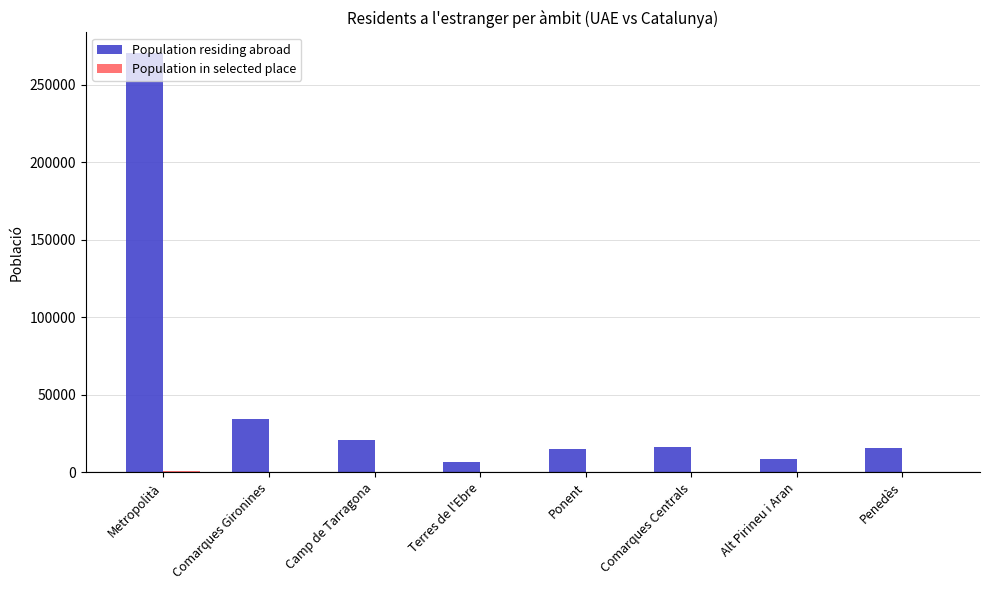

At which category is the sum across all series the highest?

Metropolità